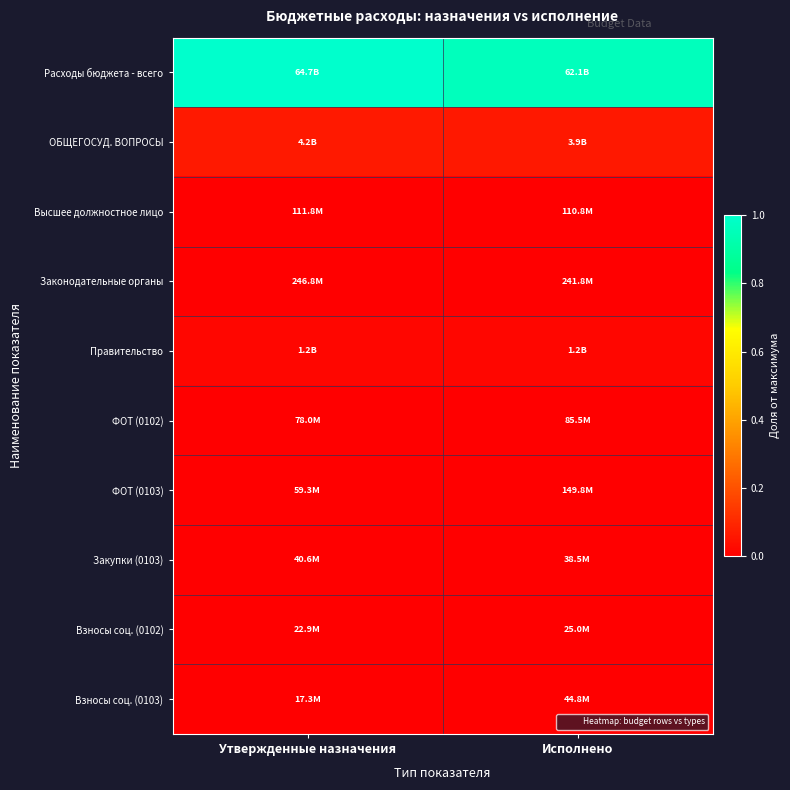

Reading right to left, what are all the values shown in this chart?

Расходы бюджета - всего: Исполнено=1.0	Утвержденные назначения=1.0
ОБЩЕГОСУД. ВОПРОСЫ: Исполнено=0.1	Утвержденные назначения=0.1
Высшее должностное лицо: Исполнено=0.0	Утвержденные назначения=0.0
Законодательные органы: Исполнено=0.0	Утвержденные назначения=0.0
Правительство: Исполнено=0.0	Утвержденные назначения=0.0
ФОТ (0102): Исполнено=0.0	Утвержденные назначения=0.0
ФОТ (0103): Исполнено=0.0	Утвержденные назначения=0.0
Закупки (0103): Исполнено=0.0	Утвержденные назначения=0.0
Взносы соц. (0102): Исполнено=0.0	Утвержденные назначения=0.0
Взносы соц. (0103): Исполнено=0.0	Утвержденные назначения=0.0